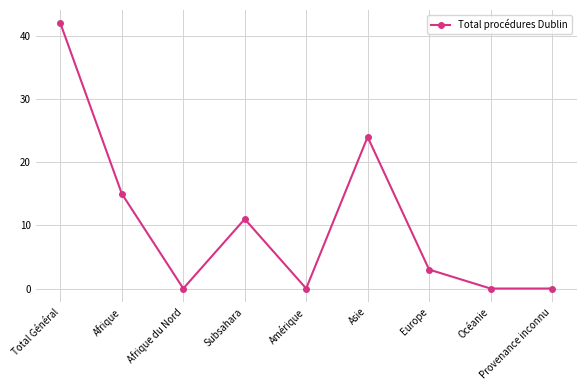

The chart shows a value of 35 at Asie. True or false?

False